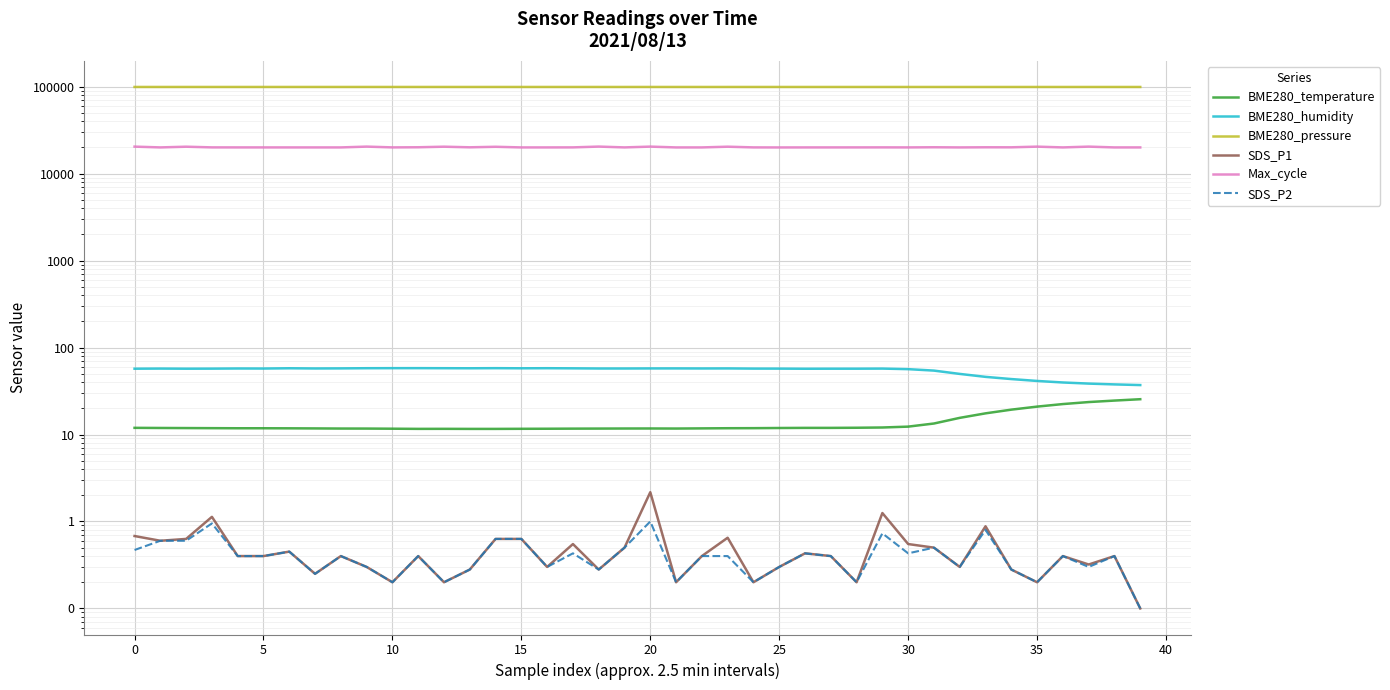

At which category is the sum across all series the highest?

18